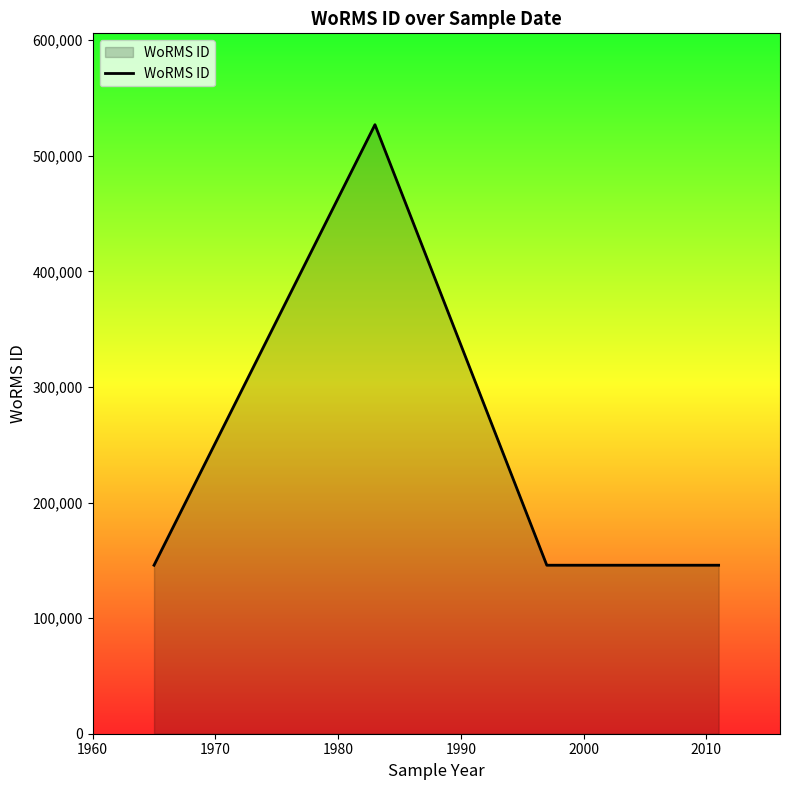

Reading left to right, extract all data points from this chart.

145790	526941	145790	145790